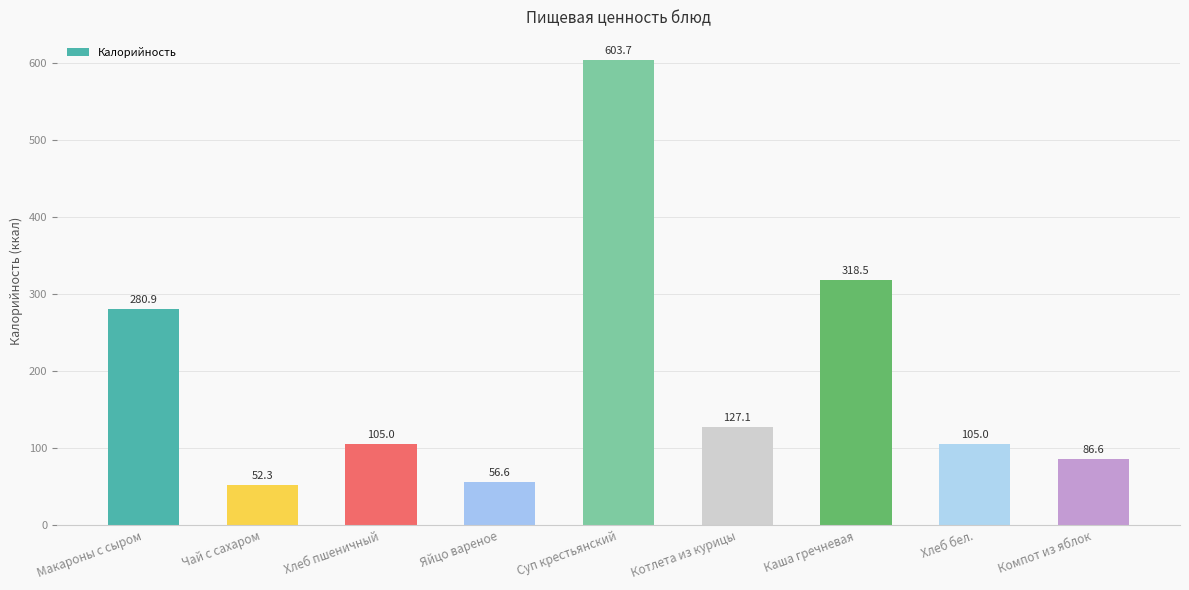

What is the smallest value displayed?

52.3